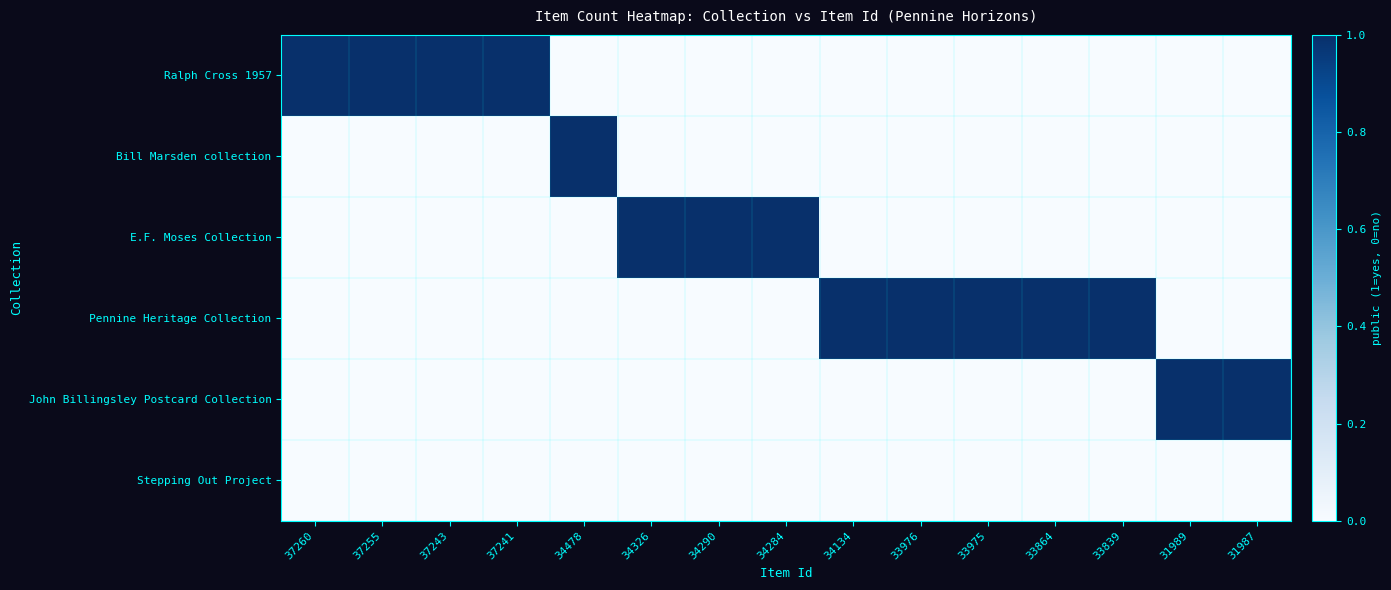

At 31987, list the series in order from smallest to largest.

Ralph Cross 1957, Bill Marsden collection, E.F. Moses Collection, Pennine Heritage Collection, Stepping Out Project, John Billingsley Postcard Collection